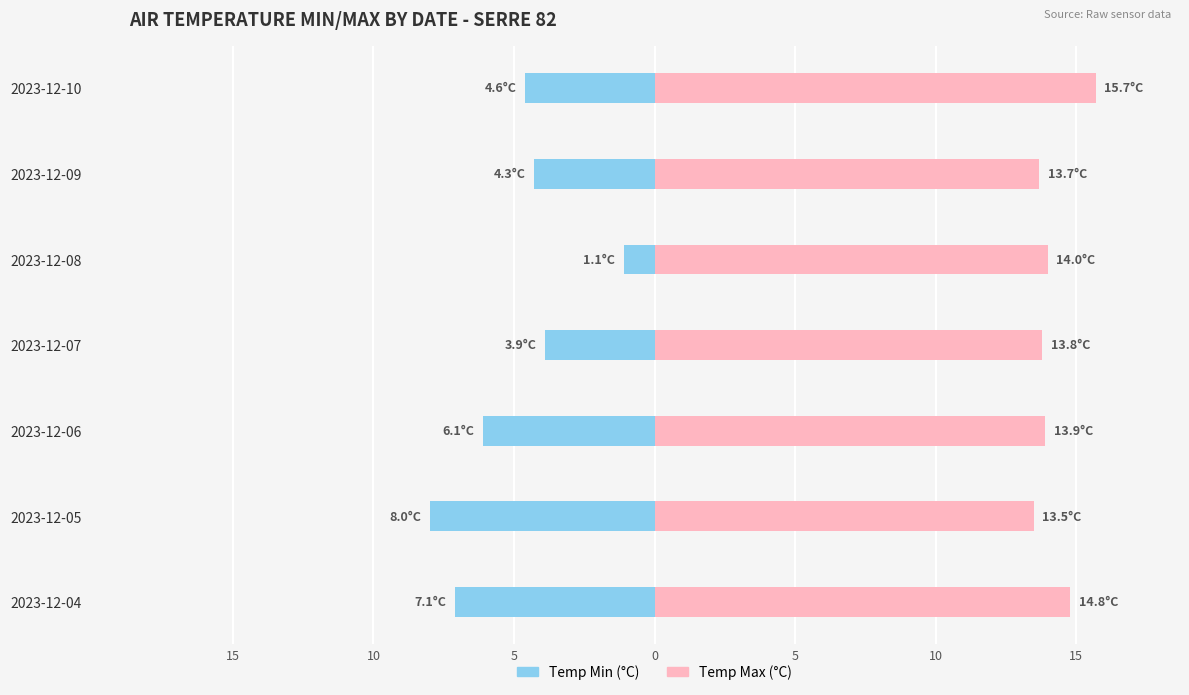

Reading right to left, transcribe all the data shown in this chart.

Temp Min (°C): 4.6	4.3	1.1	3.9	6.1	8.0	7.1
Temp Max (°C): 15.7	13.7	14.0	13.8	13.9	13.5	14.8